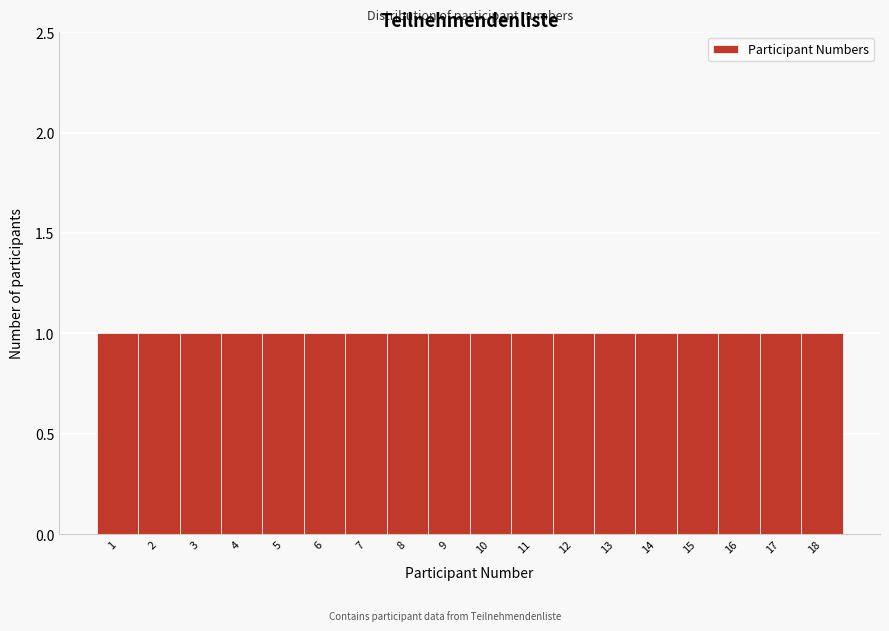

How tall is the bar that spans 1.5 to 2.5 on the x-axis? The values are not printed on the chart, so give them approximately, as read against the axis.

1